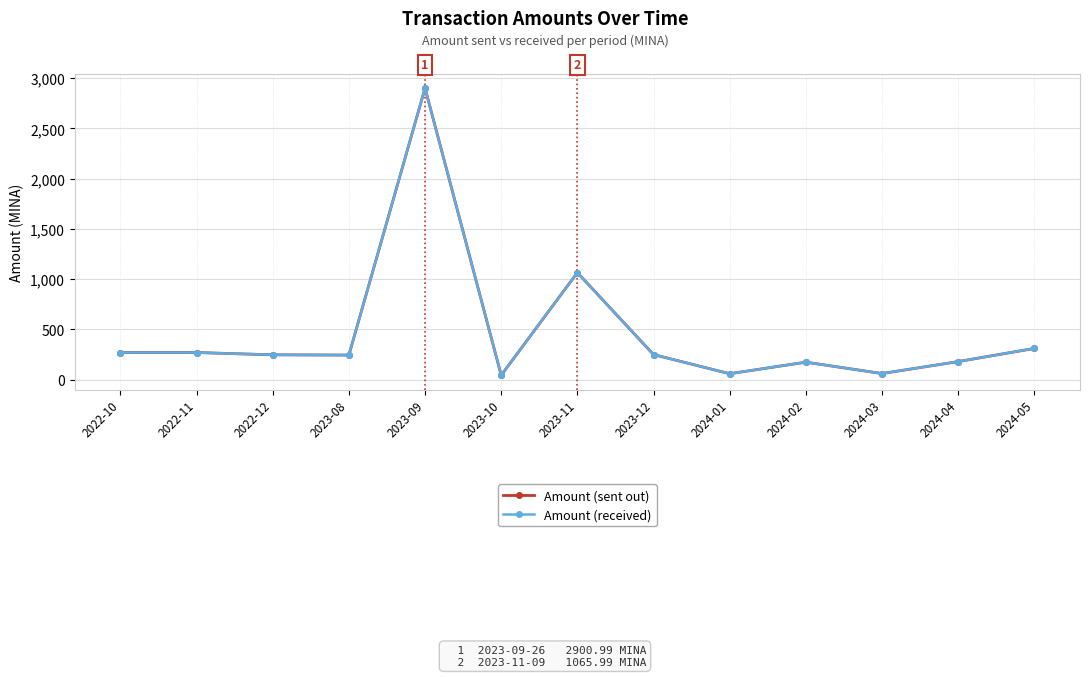

What is the average value of the Amount (sent out) series?

468.2